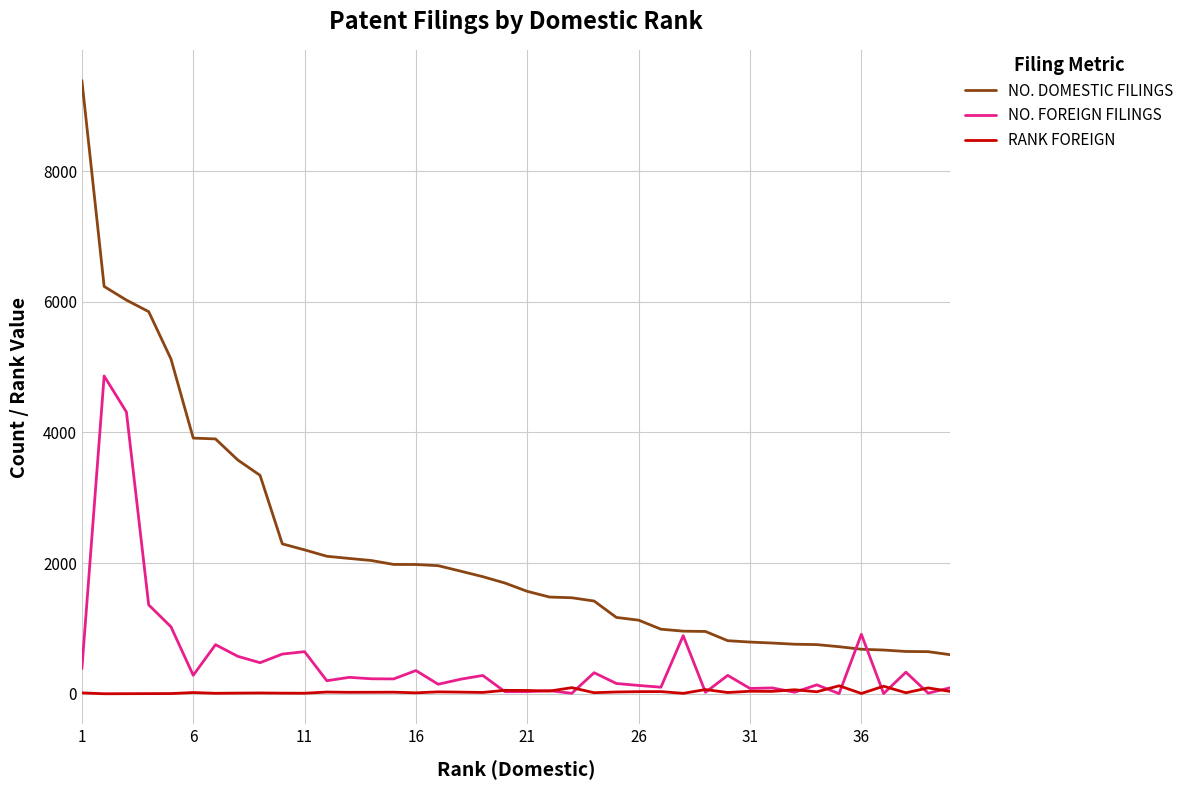

What is the highest value of the NO. FOREIGN FILINGS series?

4864